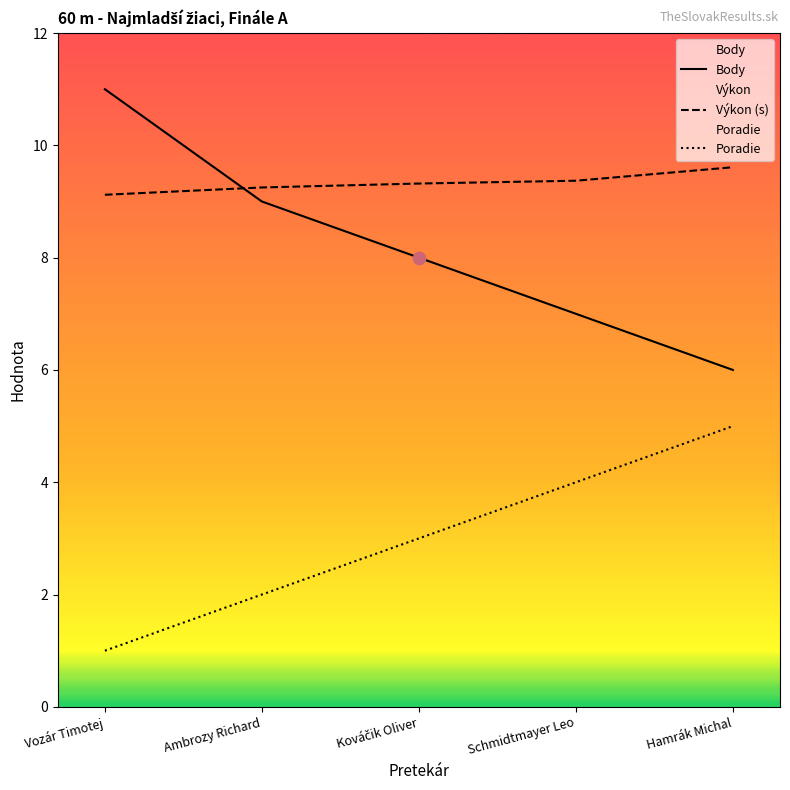

At how many categories does at least one series exceed 10?

1